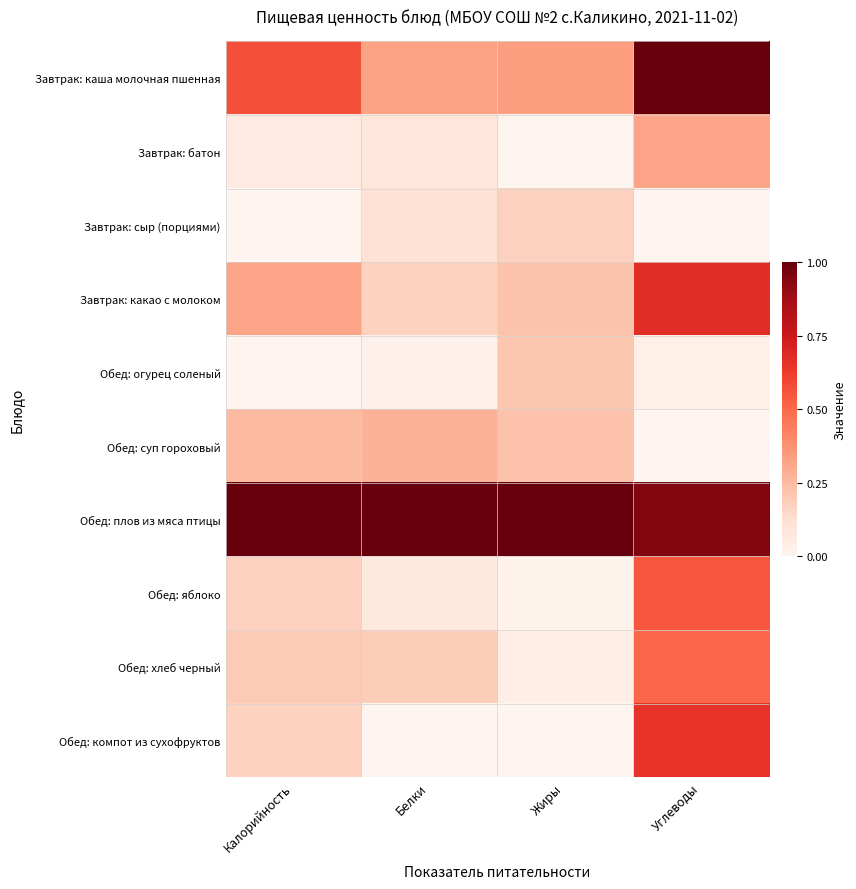

List the series in order of their peak value, highest first.

Завтрак: каша молочная пшенная, Обед: плов из мяса птицы, Завтрак: какао с молоком, Обед: компот из сухофруктов, Обед: яблоко, Обед: хлеб черный, Завтрак: батон, Обед: суп гороховый, Обед: огурец соленый, Завтрак: сыр (порциями)